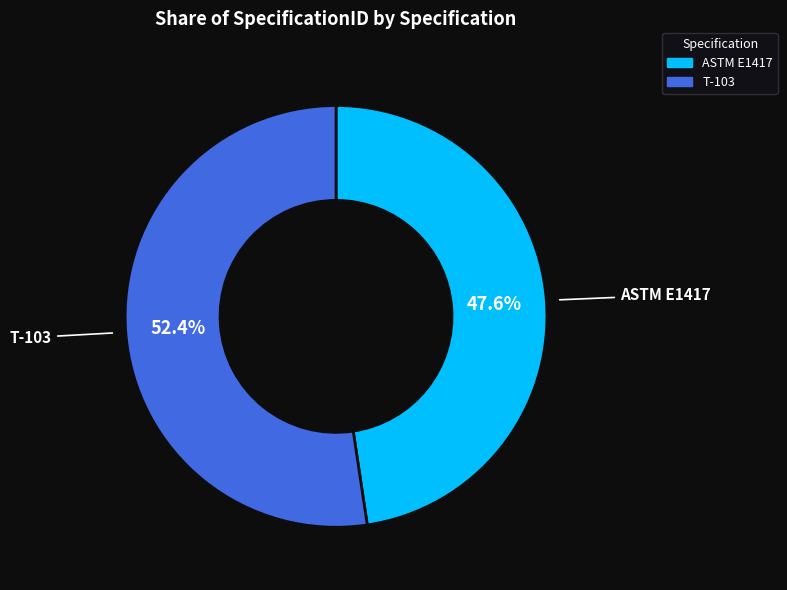

To the nearest percent, what is the combined percentage of T-103 and ASTM E1417?

100%